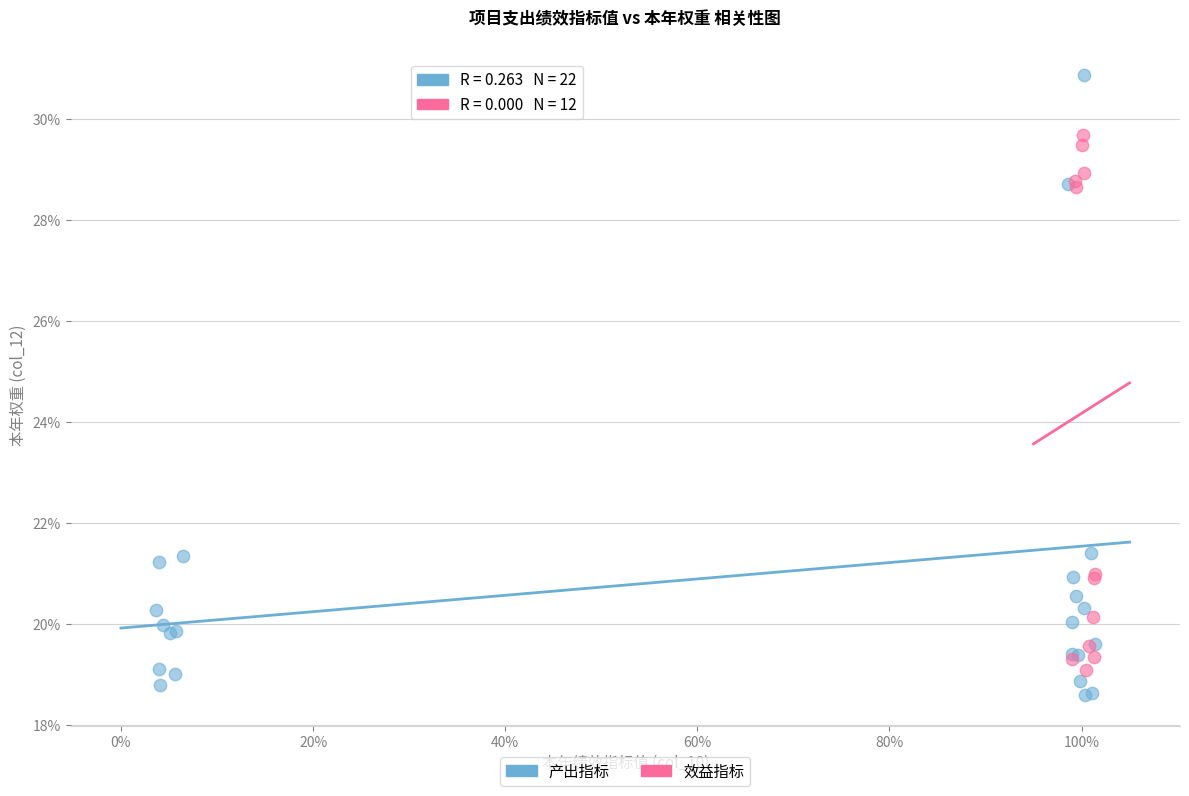

Which series contains the highest Y value?

产出指标